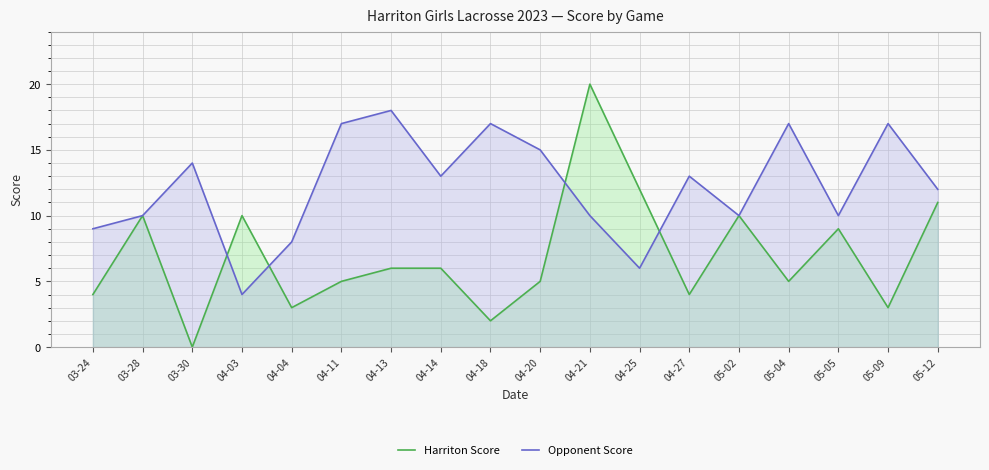

Read the Harriton Score value at 04-13.

6